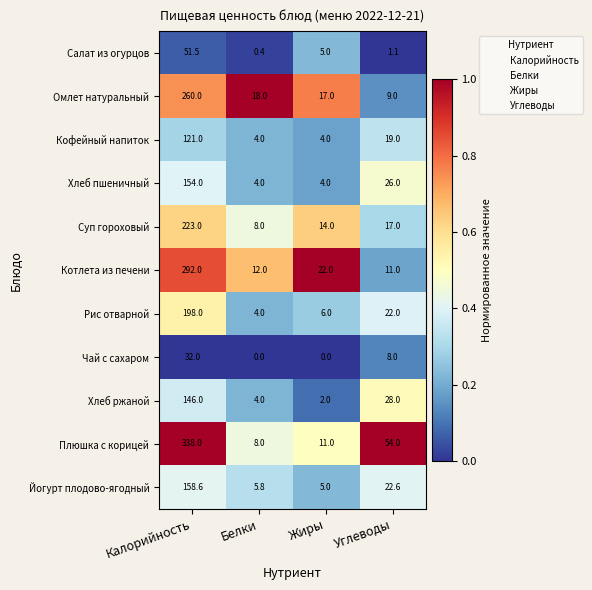

At how many categories does at least one series exceed 0?

4